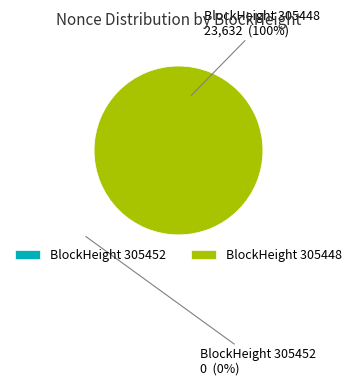

How many segments does this pie chart have?

2